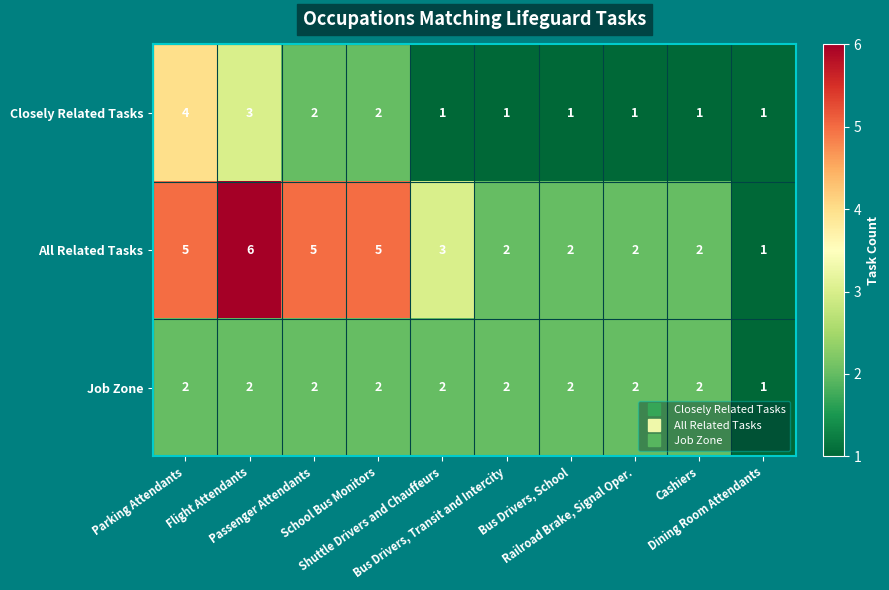

What is the difference between the highest and lowest values at Parking Attendants?

3